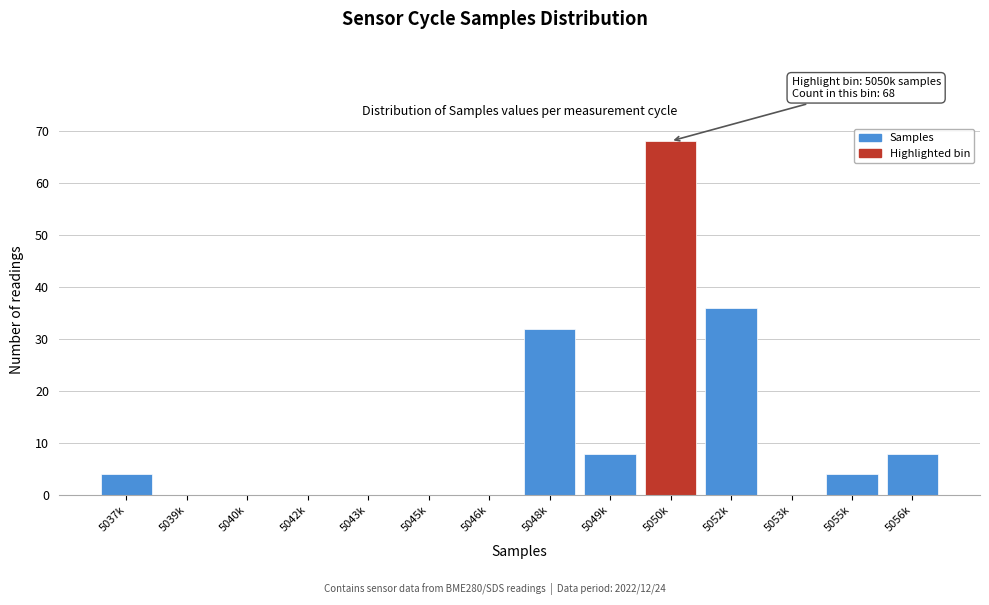

Reading left to right, transcribe all the data shown in this chart.

5037k=4	5039k=0	5040k=0	5042k=0	5043k=0	5045k=0	5046k=0	5048k=32	5049k=8	5050k=68	5052k=36	5053k=0	5055k=4	5056k=8